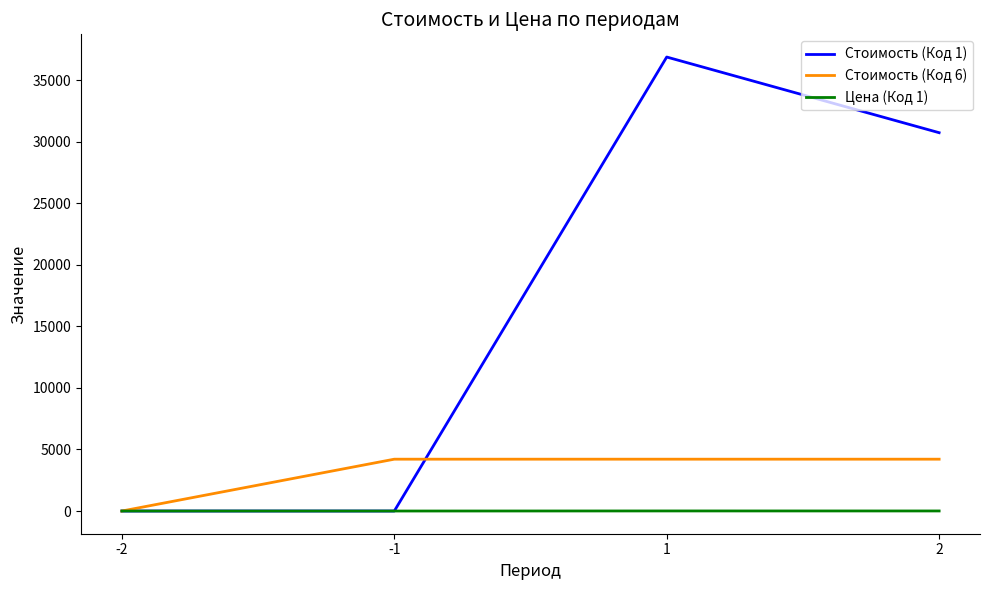

Which series has the largest range (max minus min)?

Стоимость (Код 1)